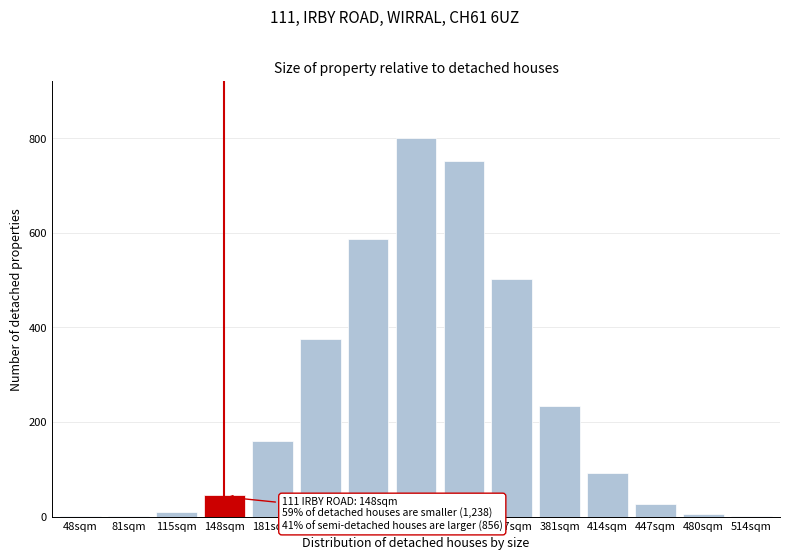

True or false: the data shows 375.2 at 214sqm.

True